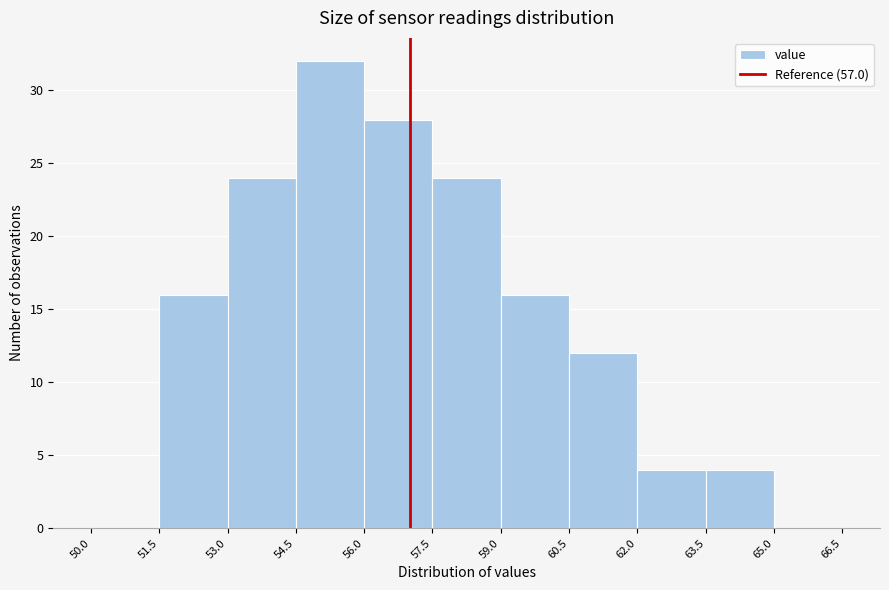

Which range on the x-axis has the tallest bar?

54.5 to 56.0